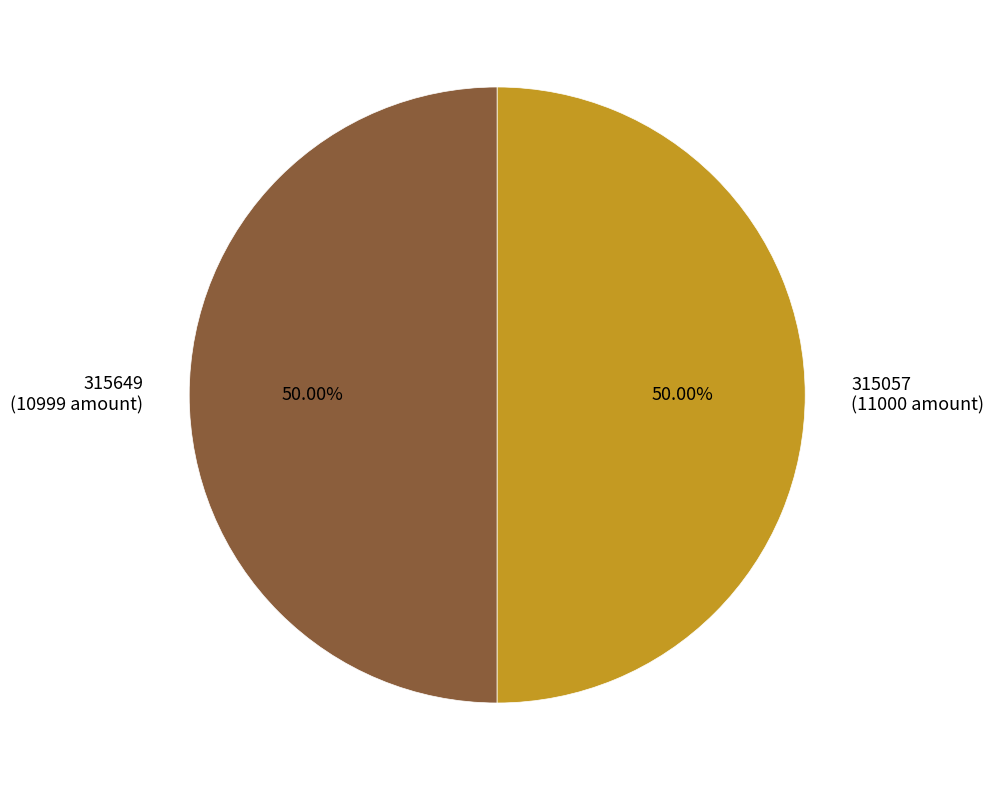

Count the number of slices in the pie.

2